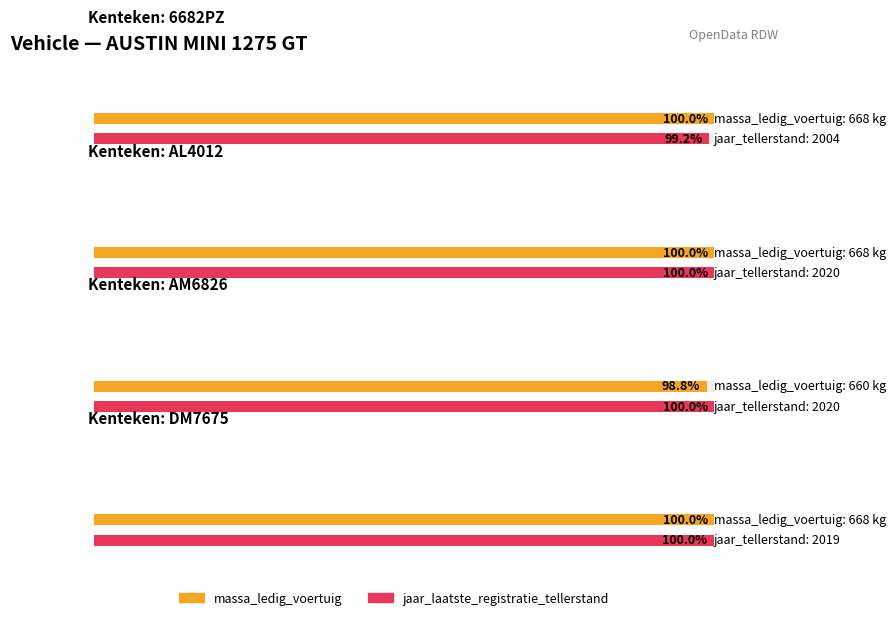

Reading right to left, extract all data points from this chart.

massa_ledig_voertuig: 668	660	668	668
jaar_laatste_registratie_tellerstand: 2019	2020	2020	2004